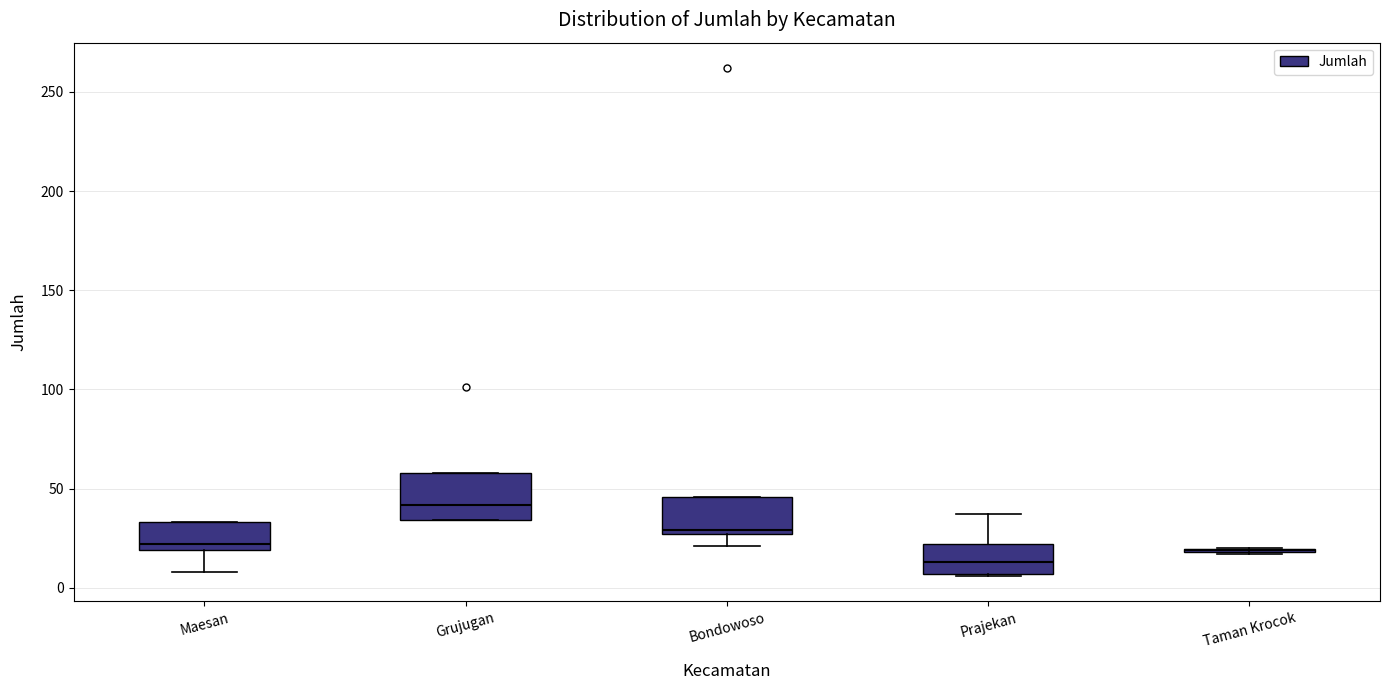

Which box is the tallest, from its lower edge to its upper edge?

Grujugan